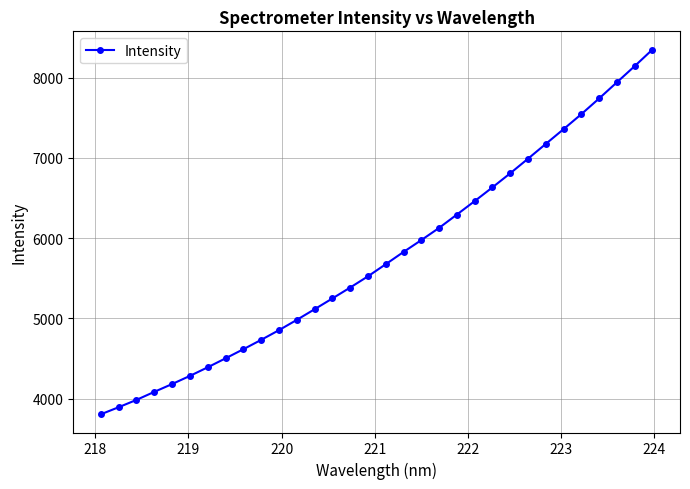

True or false: there are more than 2 points higher than both neighbors.

False